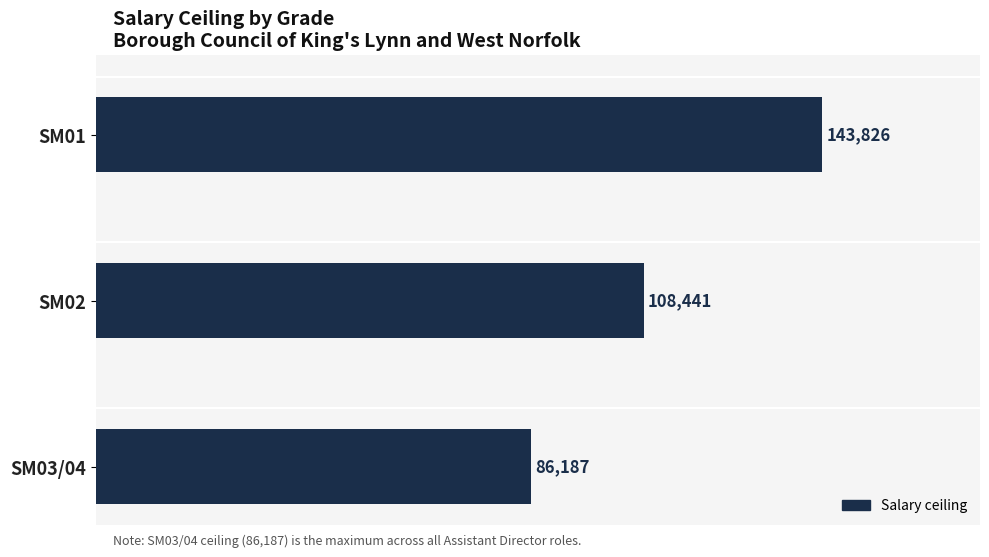

Reading top to bottom, extract all data points from this chart.

SM01=143826	SM02=108441	SM03/04=86187